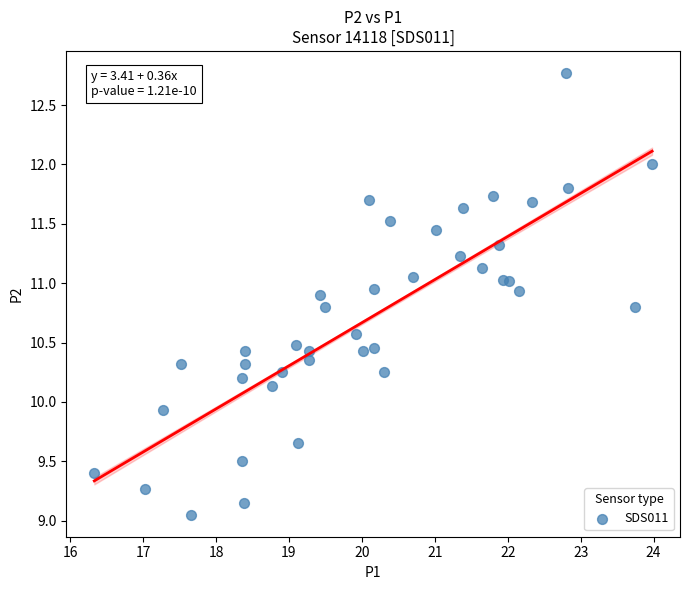

What is the range of X values (max minus min)?

7.7